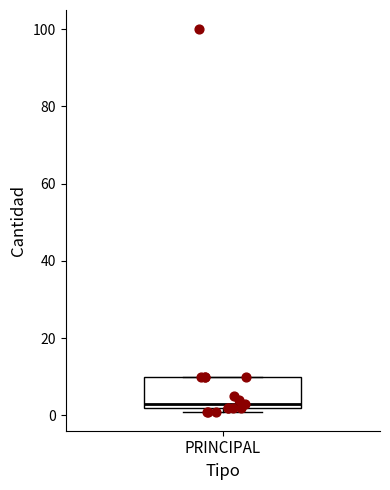

Read this box plot against the y-axis: the position of the median line, the range covered by the box, and the ends of both whiskers. The values are not printed on the chart, so give them approximately, as read against the axis.

median 4, box 2 to 10, whiskers 2 (just below the box's lower edge) to 10